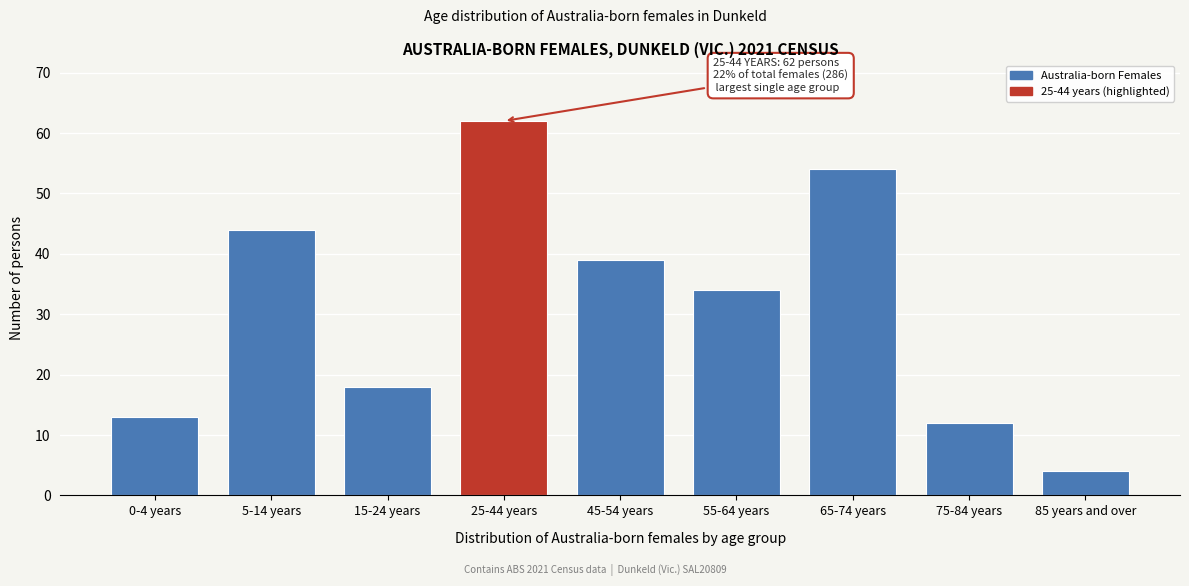

Reading left to right, extract all data points from this chart.

13	44	18	62	39	34	54	12	4